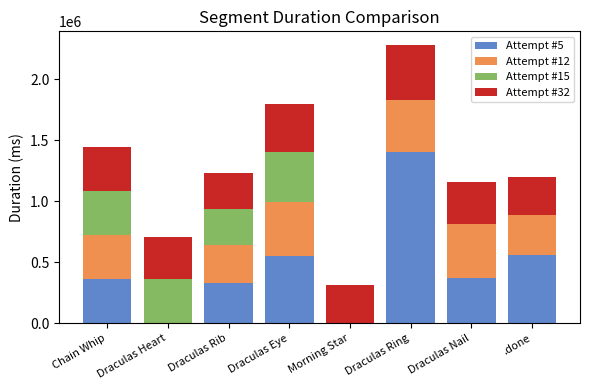

The Attempt #5 series shows 0 at Morning Star. True or false?

True